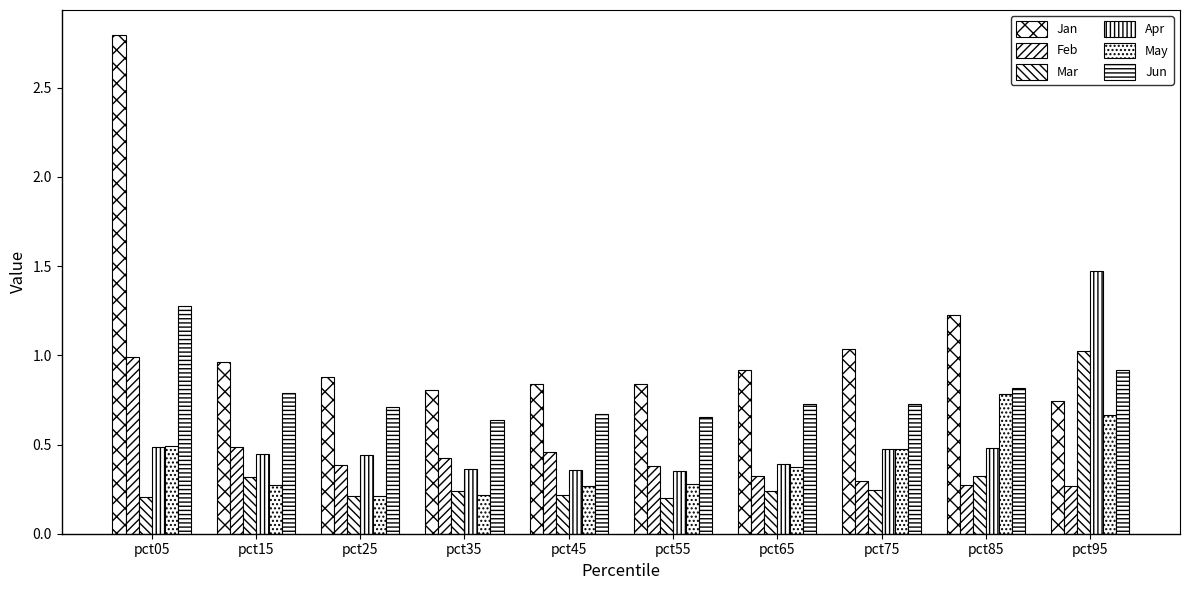

Reading right to left, what are all the values shown in this chart?

Jan: pct95=0.7	pct85=1.2	pct75=1.0	pct65=0.9	pct55=0.8	pct45=0.8	pct35=0.8	pct25=0.9	pct15=1.0	pct05=2.8
Feb: pct95=0.3	pct85=0.3	pct75=0.3	pct65=0.3	pct55=0.4	pct45=0.5	pct35=0.4	pct25=0.4	pct15=0.5	pct05=1.0
Mar: pct95=1.0	pct85=0.3	pct75=0.2	pct65=0.2	pct55=0.2	pct45=0.2	pct35=0.2	pct25=0.2	pct15=0.3	pct05=0.2
Apr: pct95=1.5	pct85=0.5	pct75=0.5	pct65=0.4	pct55=0.4	pct45=0.4	pct35=0.4	pct25=0.4	pct15=0.4	pct05=0.5
May: pct95=0.7	pct85=0.8	pct75=0.5	pct65=0.4	pct55=0.3	pct45=0.3	pct35=0.2	pct25=0.2	pct15=0.3	pct05=0.5
Jun: pct95=0.9	pct85=0.8	pct75=0.7	pct65=0.7	pct55=0.7	pct45=0.7	pct35=0.6	pct25=0.7	pct15=0.8	pct05=1.3